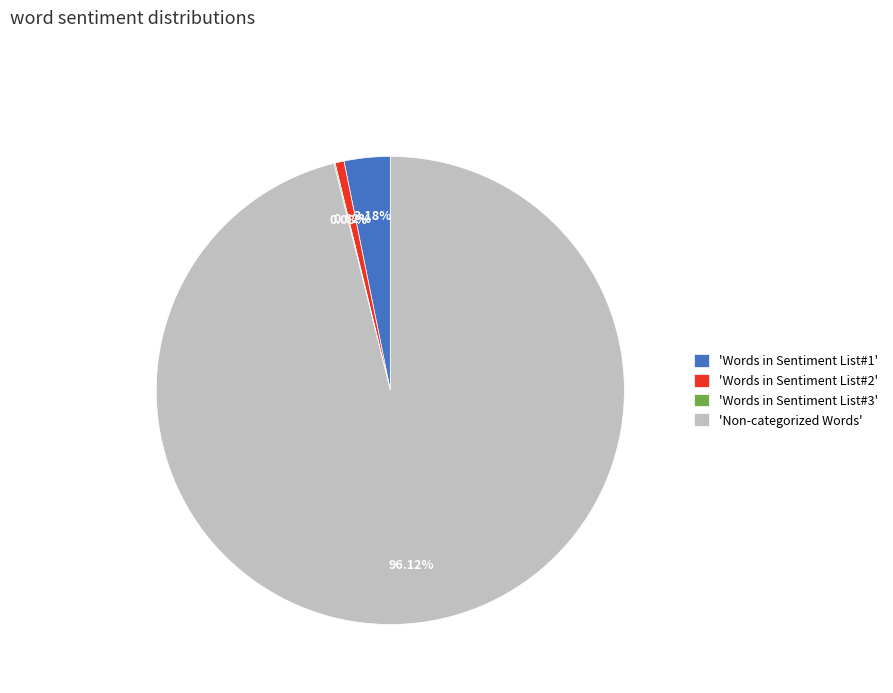

Do 'Words in Sentiment List#2' and 'Words in Sentiment List#1' together represent more than half of the pie?

No